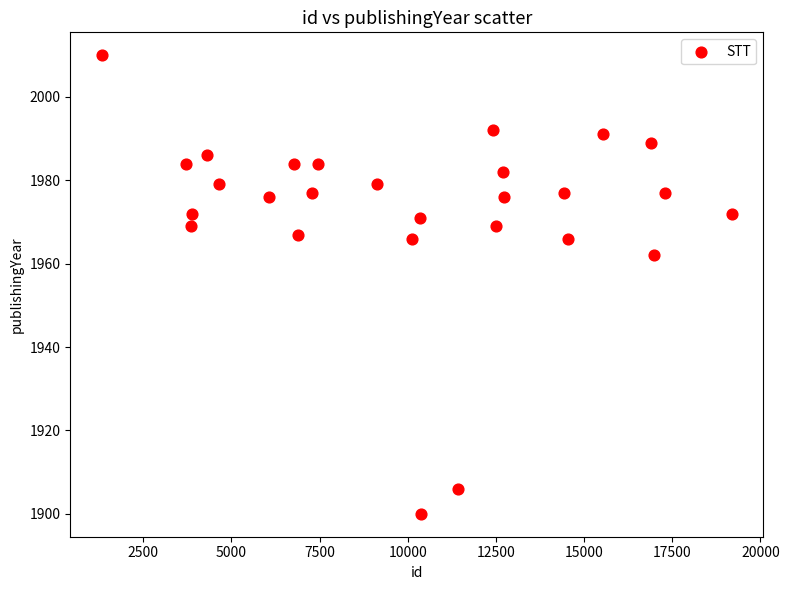

What is the range of X values (max minus min)?

17863